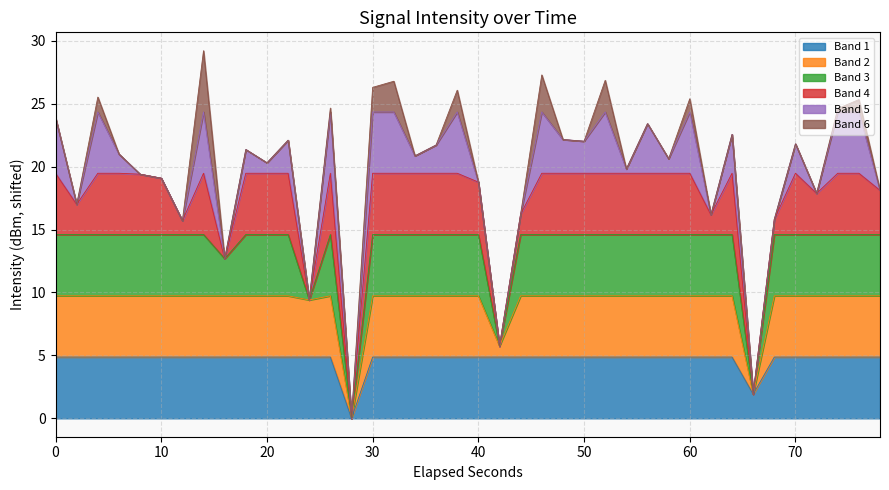

What is the highest value of the Band 1 series?

4.9